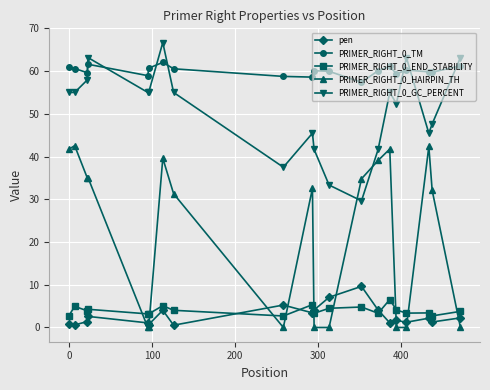

Does the chart display data point markers on the line(s)?

Yes